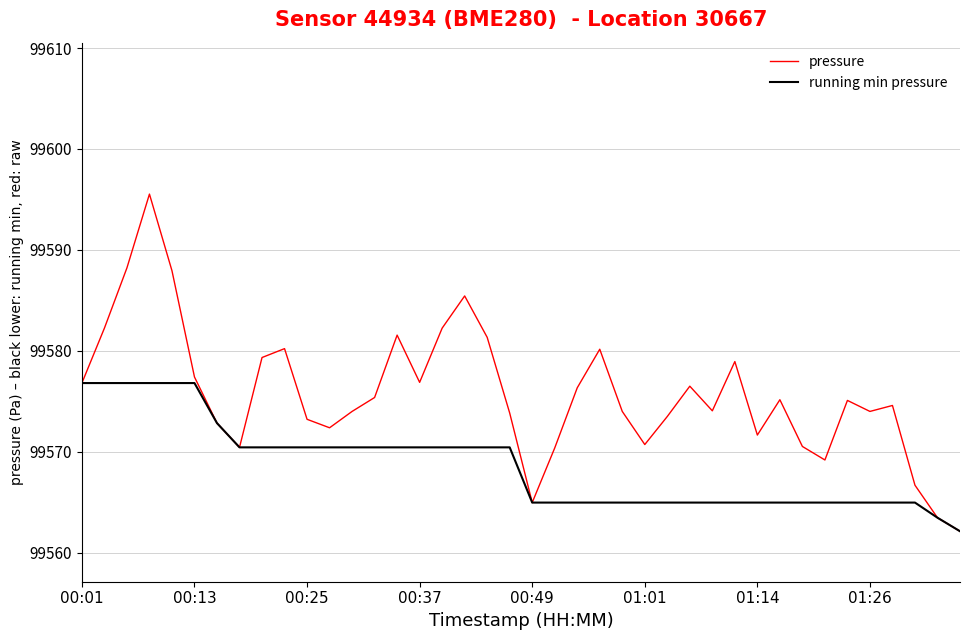

Which series has the largest total across all categories?

pressure